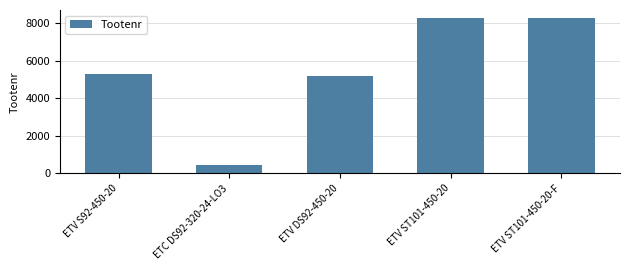

What is the change in value from ETV S92-450-20 to ETV ST101-450-20?

+2966